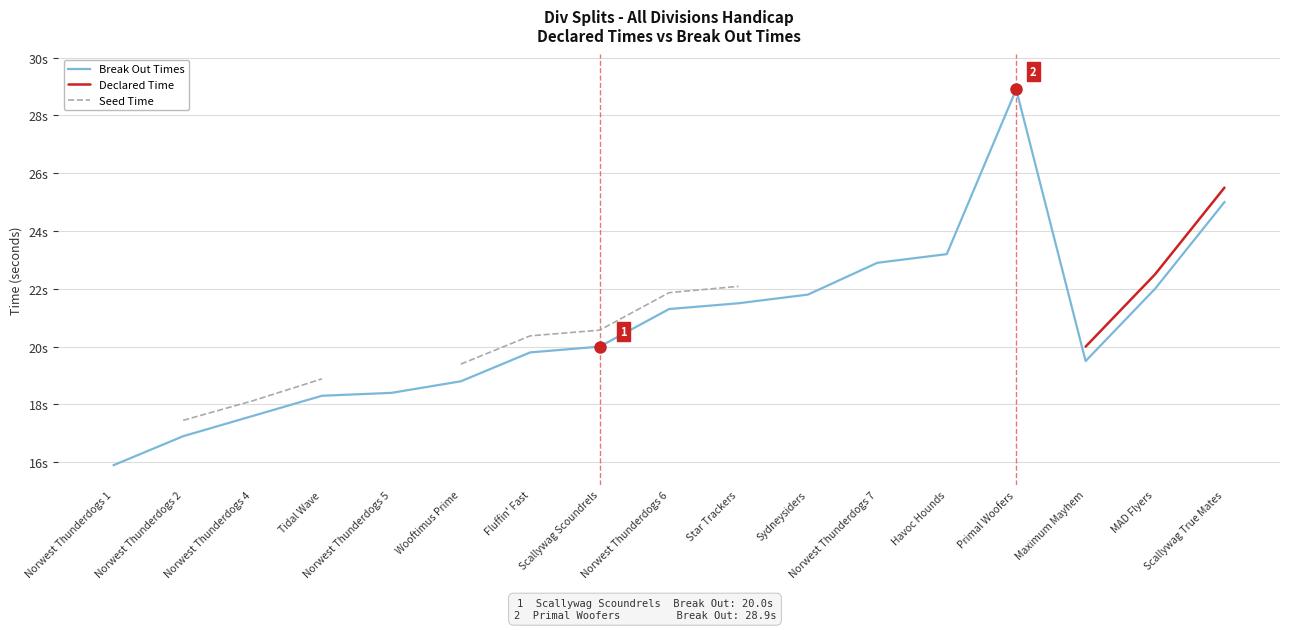

How many values in the Seed Time series are below 21?

6